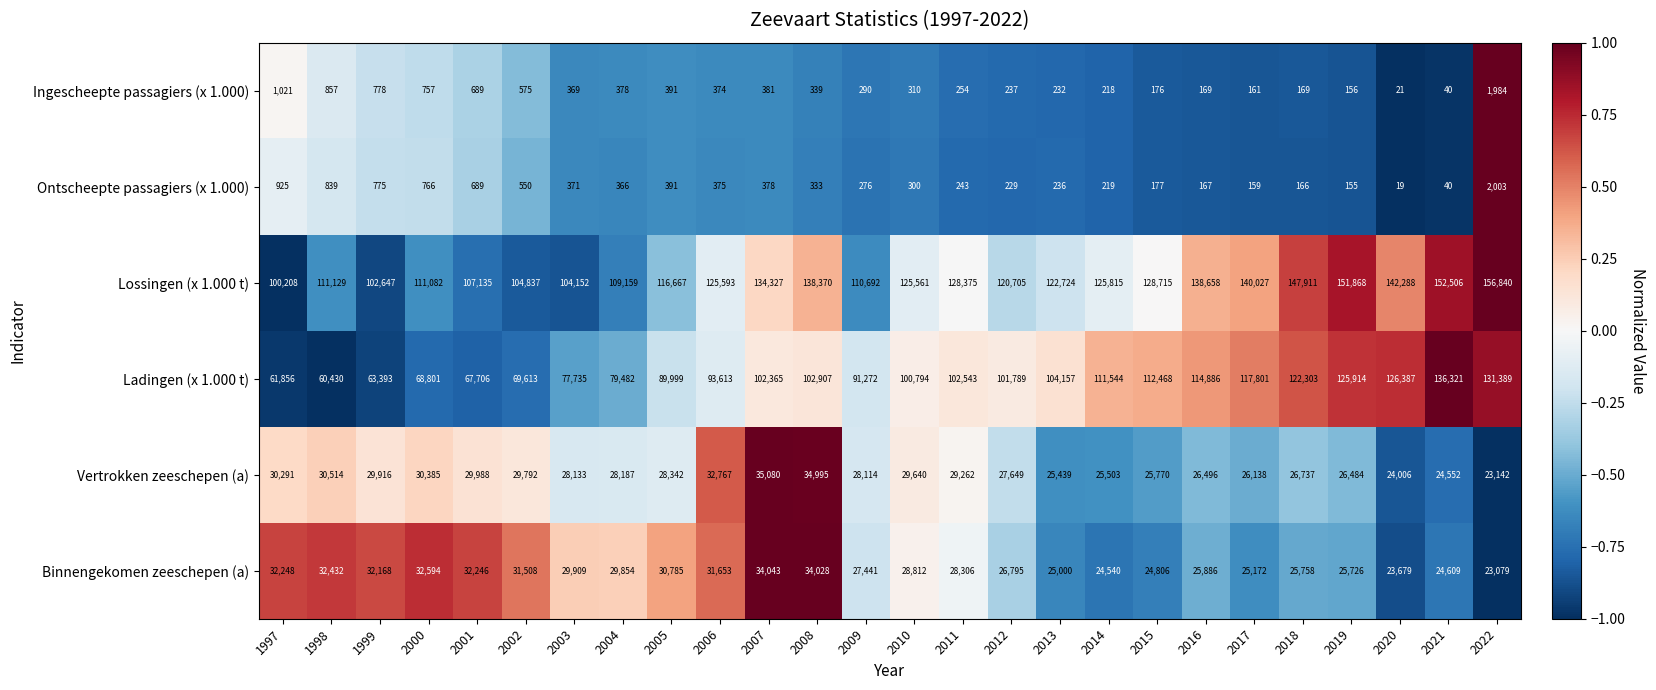

What is the average value of the Lossingen (x 1.000 t) series?

125307